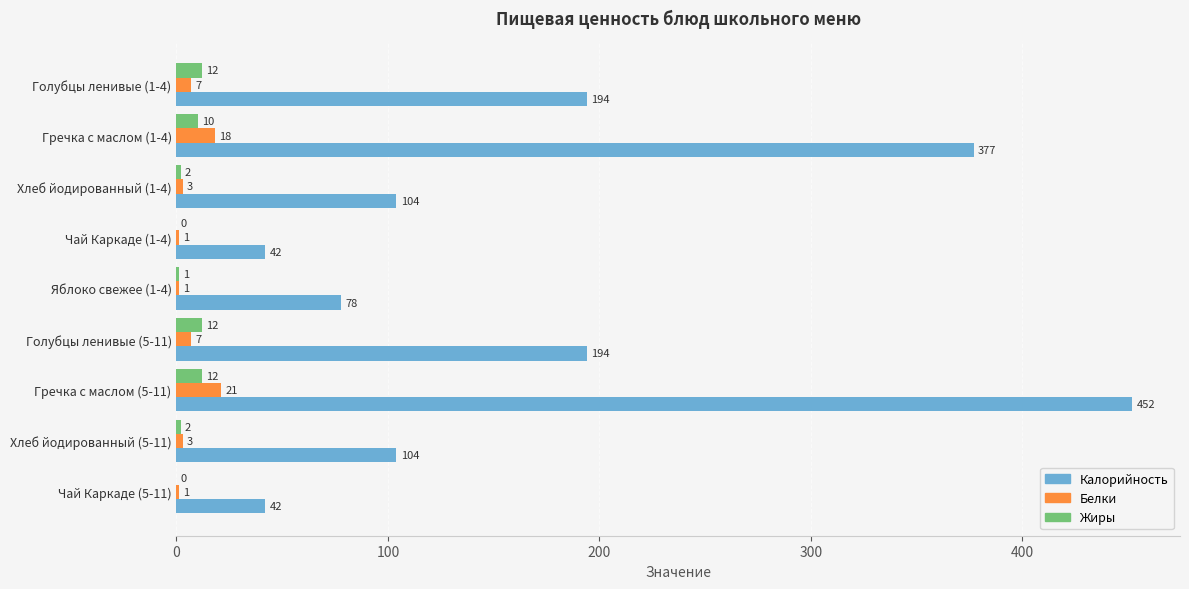

What is the sum of the Калорийность values at Чай Каркаде (5-11) and Гречка с маслом (5-11)?

494